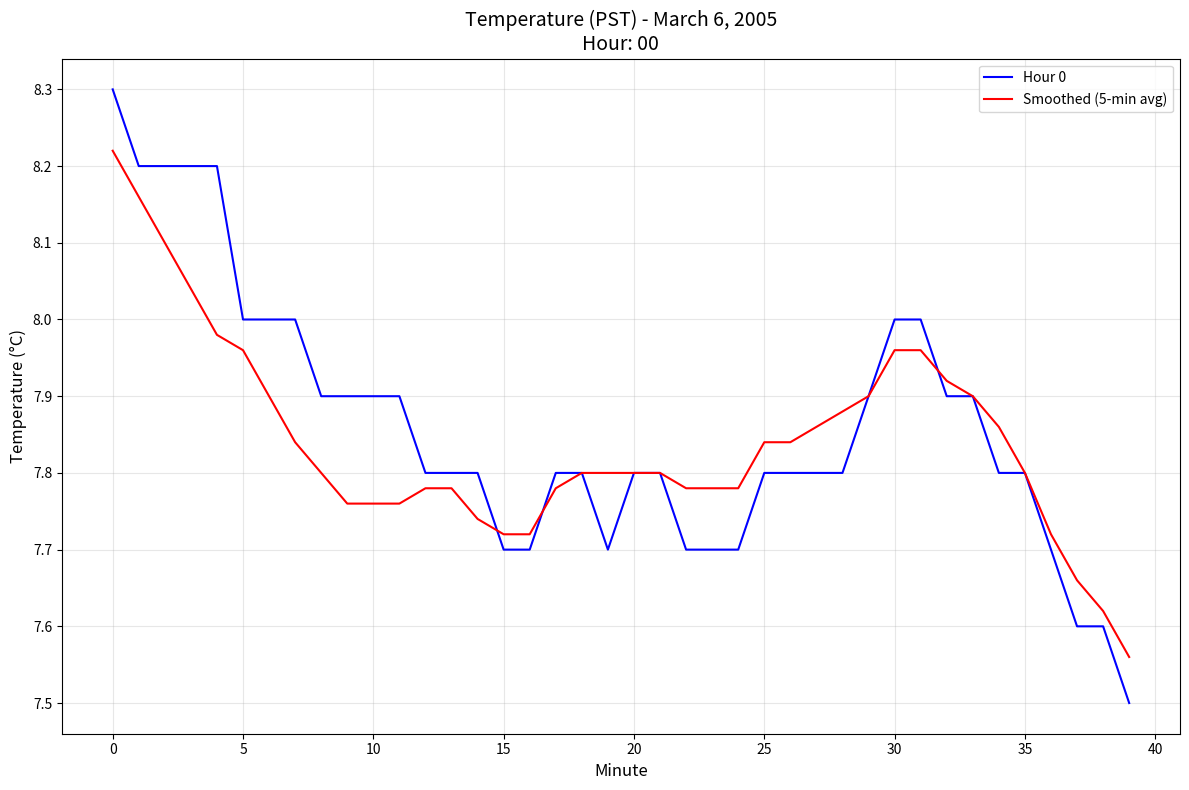

How many distinct data groups are displayed?

2